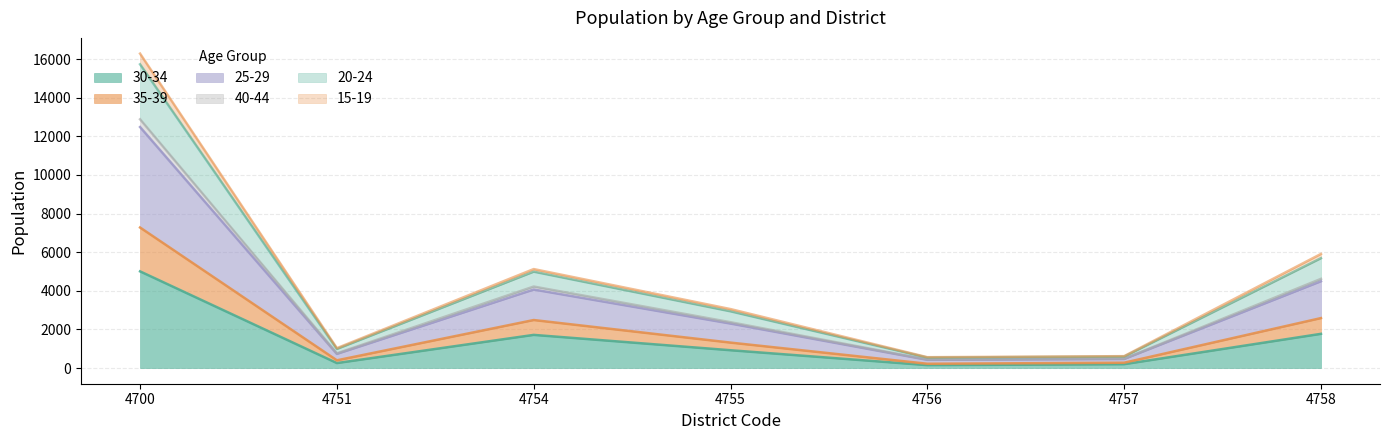

Does the chart have visible grid lines?

Yes